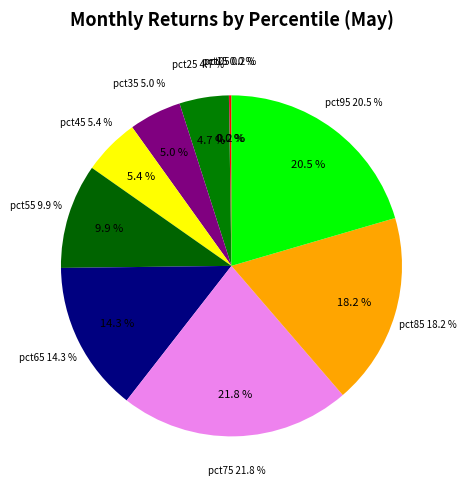

What is the smallest slice in the pie chart?

pct15